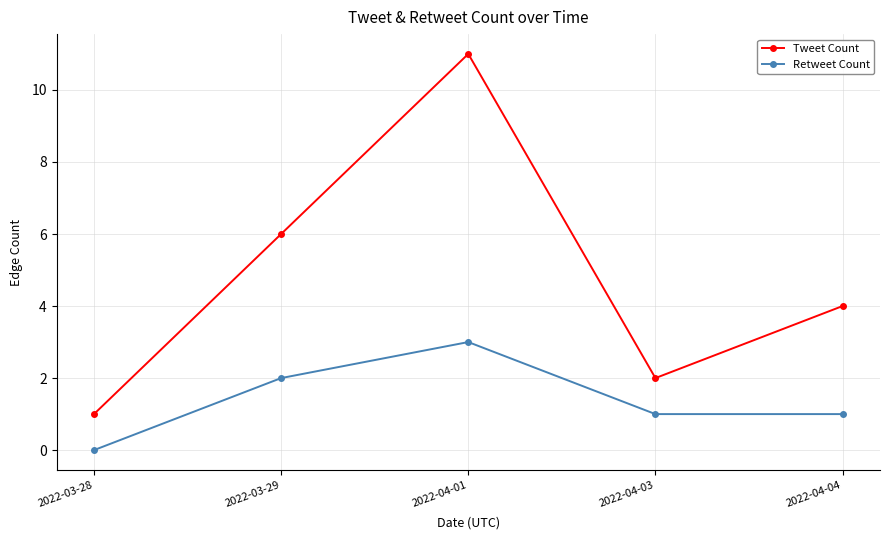

At which label does Retweet Count first exceed 1?

2022-03-29